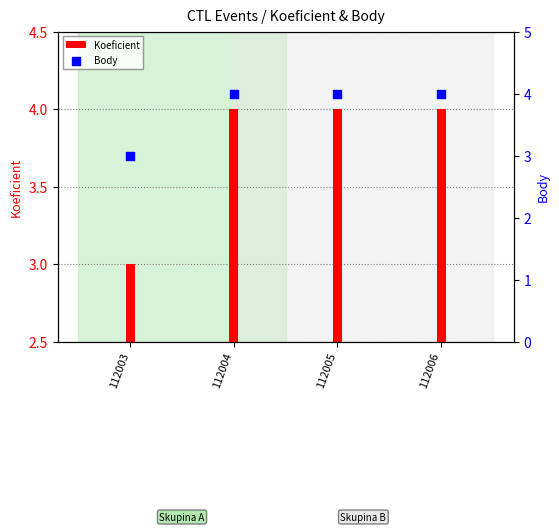

Is the value of Koeficient at 112006 greater than the value of Body at 112006?

No